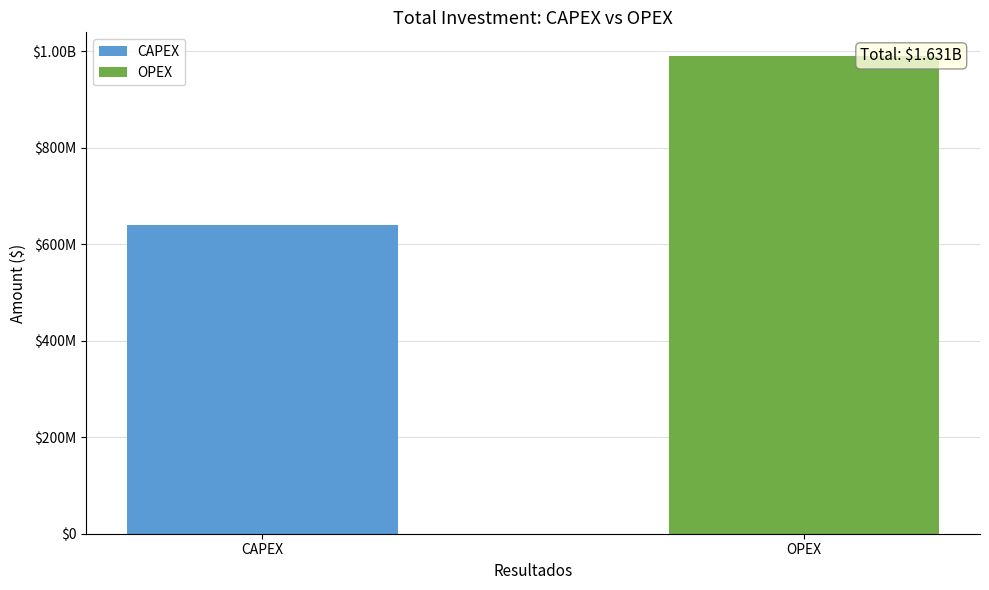

Between OPEX and CAPEX, which is larger?

OPEX